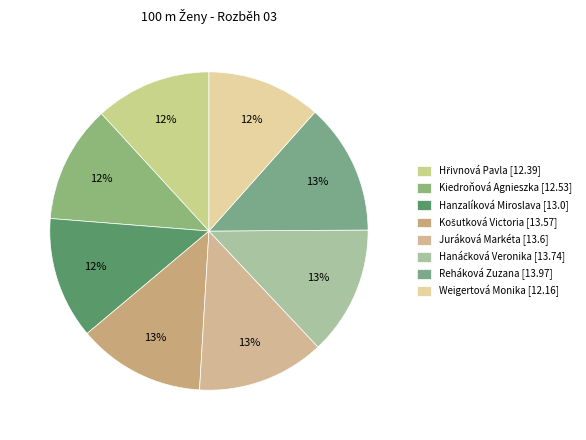

How many slices are in this pie chart?

8